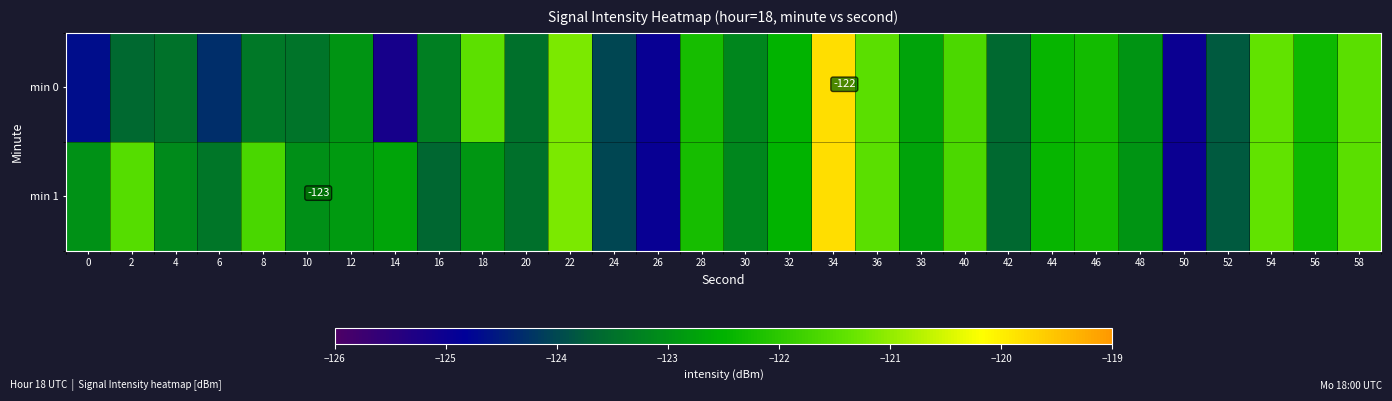

Which category has the highest value in the min 1 series?

34